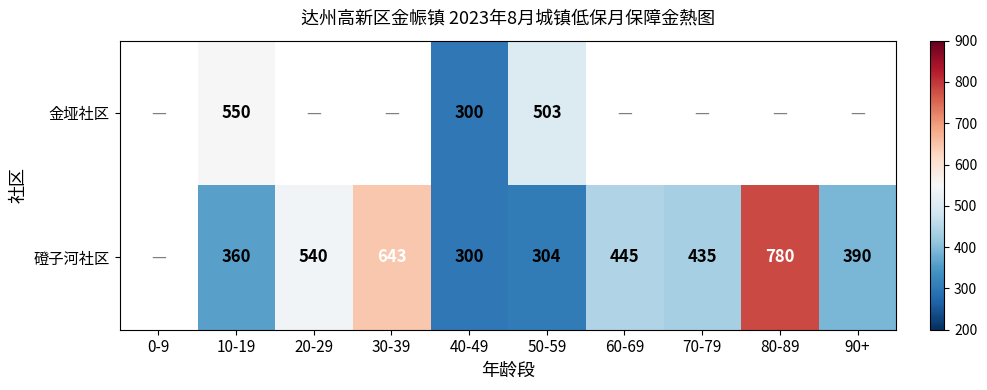

The value of 磴子河社区 at 60-69 is 713. True or false?

False